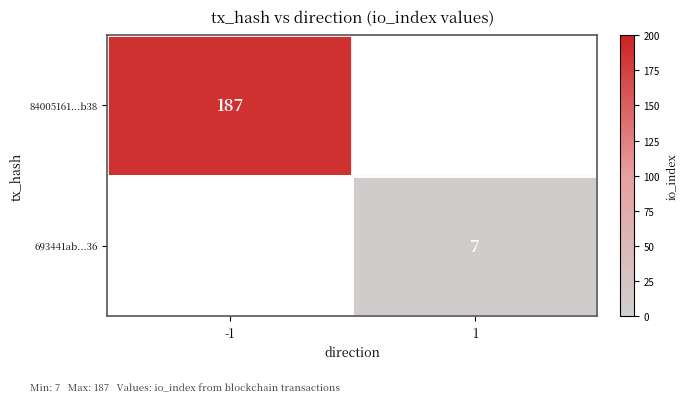

At how many categories does at least one series exceed 178?

1